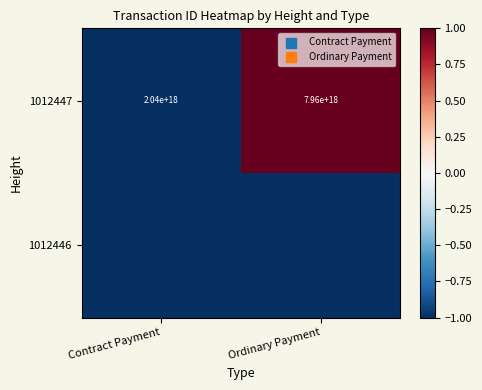

What is the total value across all series at Ordinary Payment?

-0.7